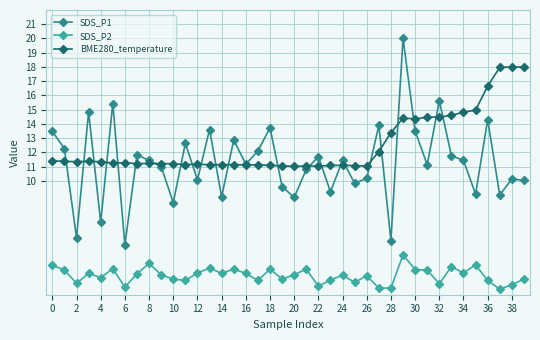

Rank the series by their maximum value, from highest to lowest.

SDS_P1, BME280_temperature, SDS_P2